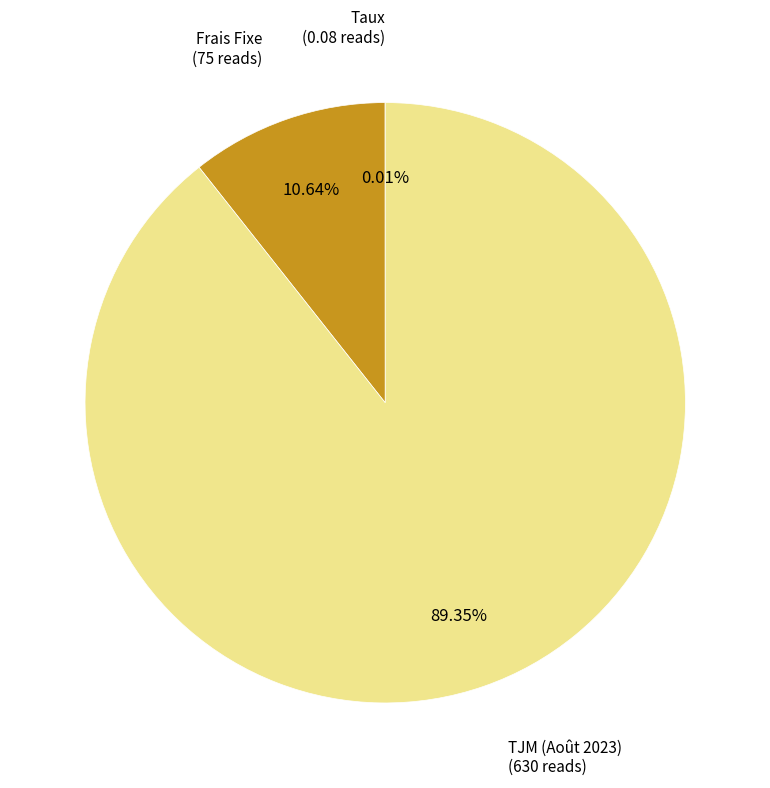

Does any single category account for the majority?

Yes